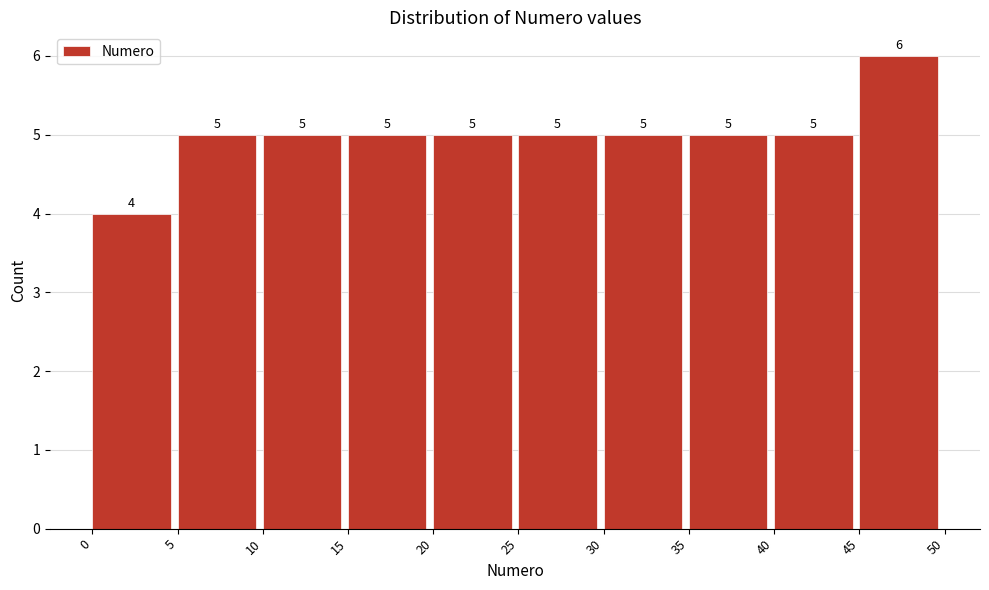

How tall is the bar that spans 30 to 35 on the x-axis?

5